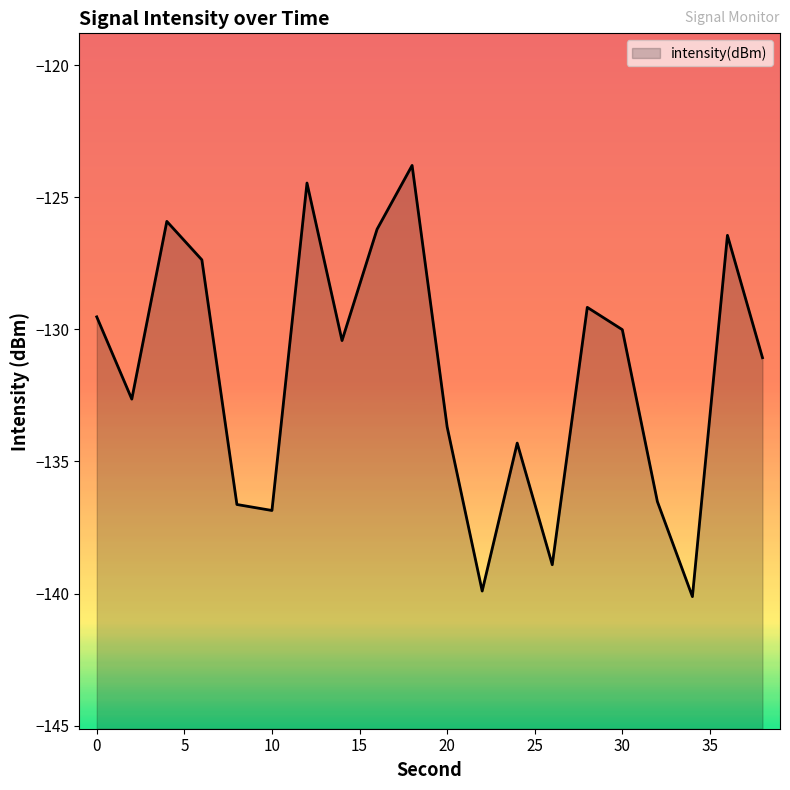

True or false: the data shows -71.8 at 6.

False